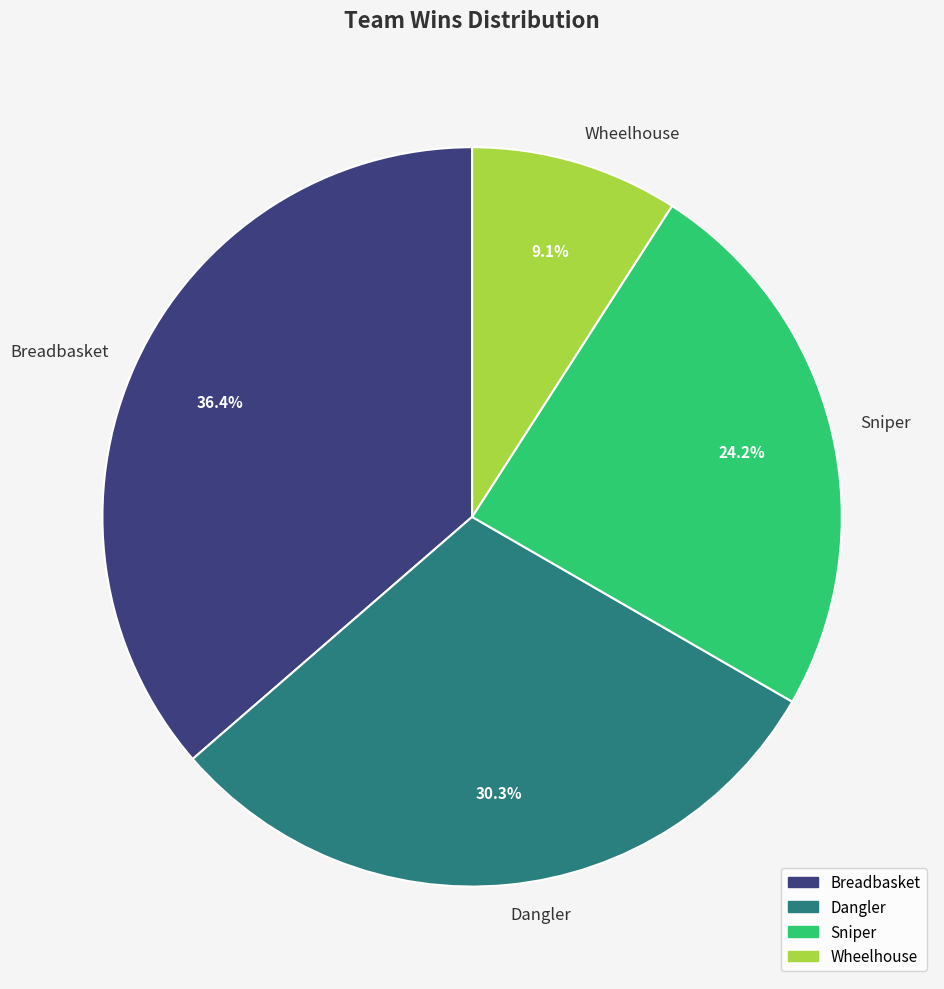

Is Wheelhouse the majority of the pie?

No